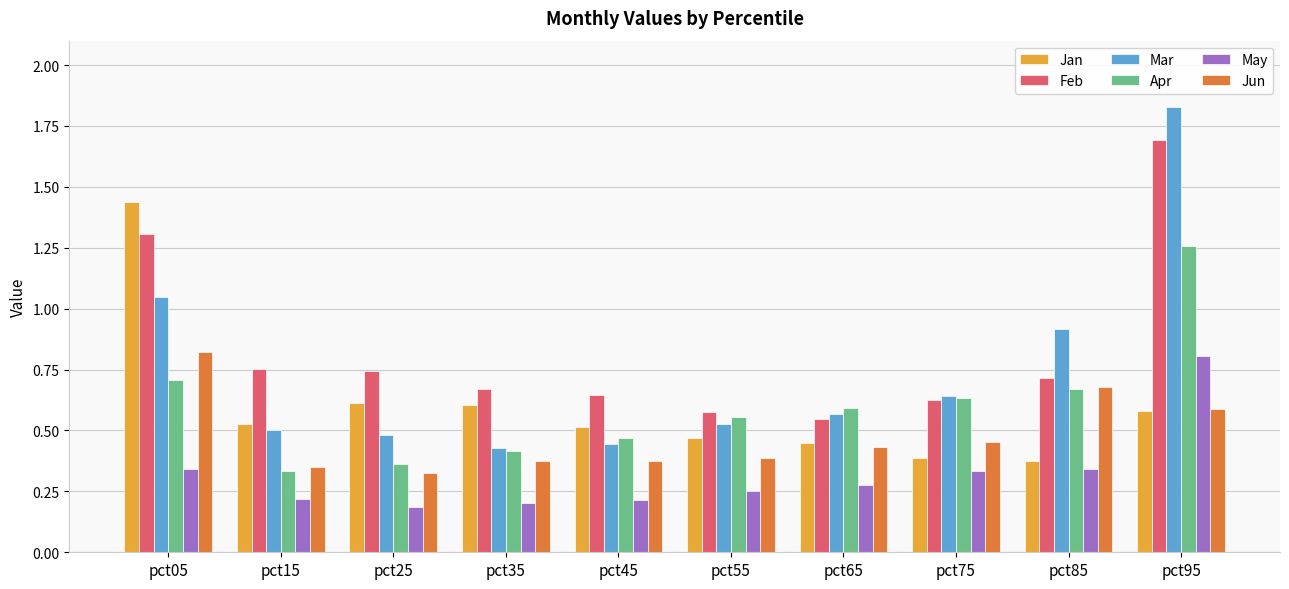

Rank the series at pct05 from lowest to highest value.

May, Apr, Jun, Mar, Feb, Jan